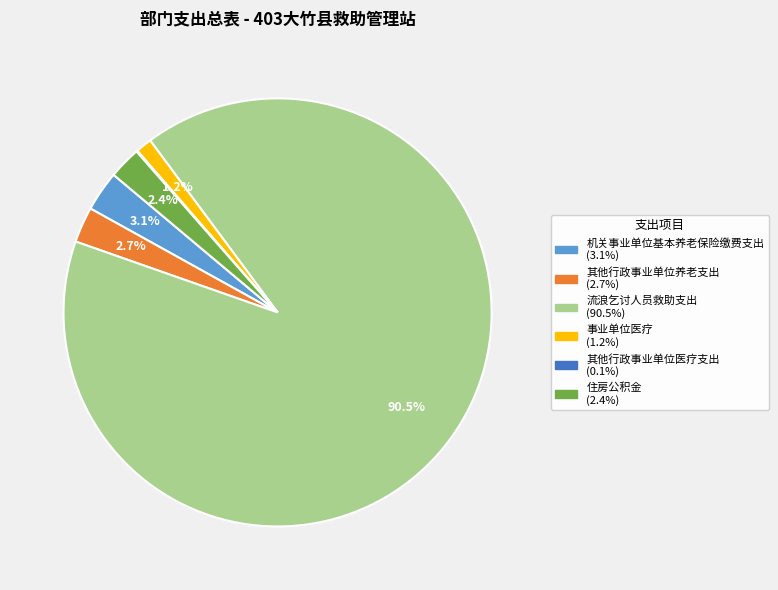

Combined, do 机关事业单位基本养老保险缴费支出 and 事业单位医疗 account for over 50%?

No